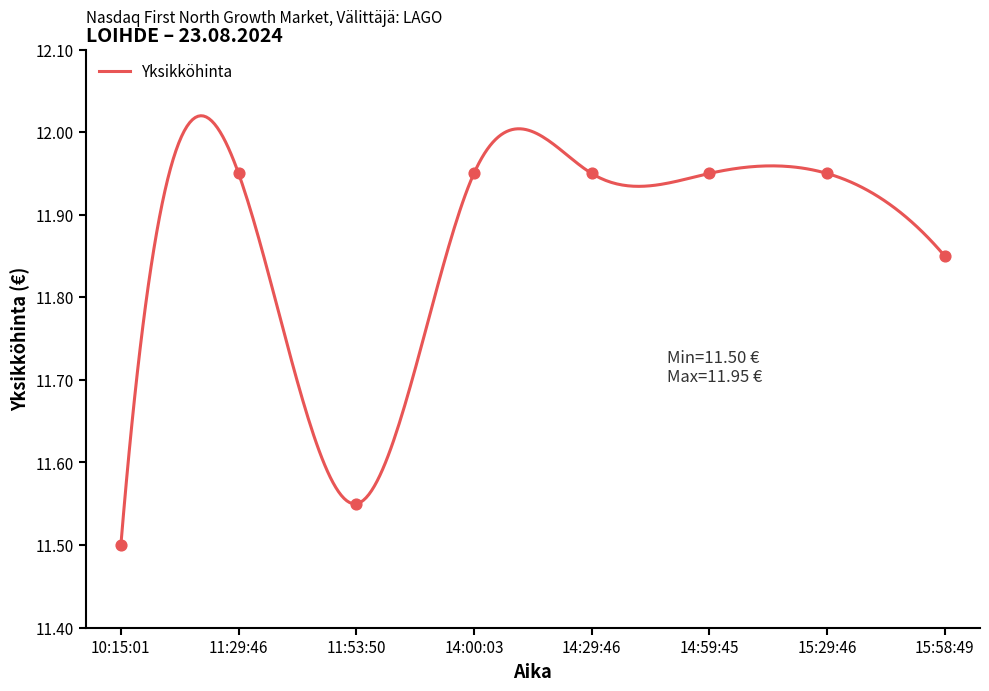

What is the ratio of the value at 14:00:03 to the value at 10:15:01?

1.0